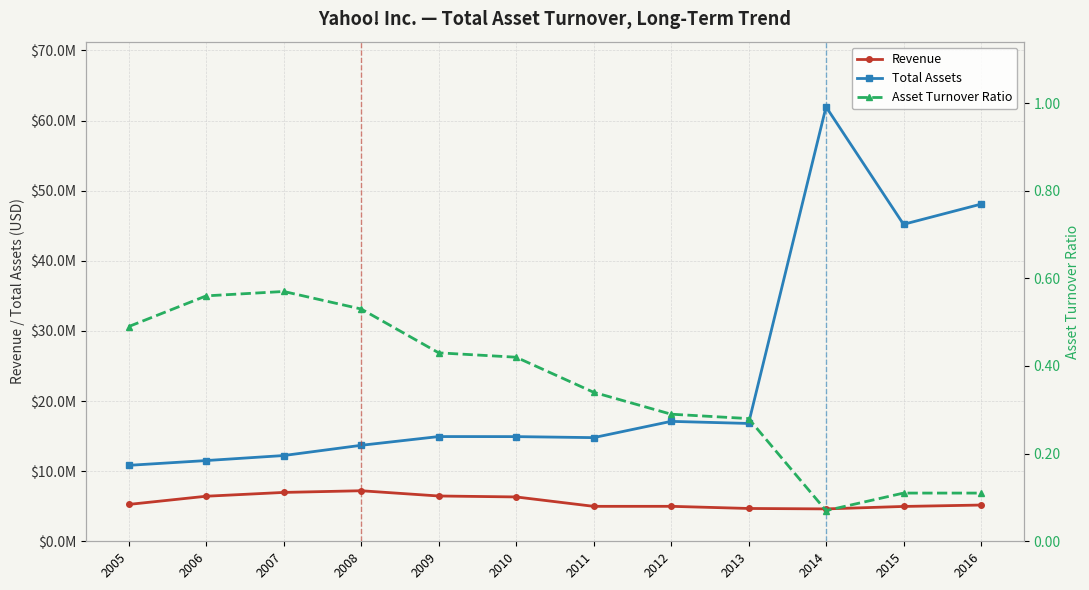

True or false: Total Assets and Revenue cross at least once.

False